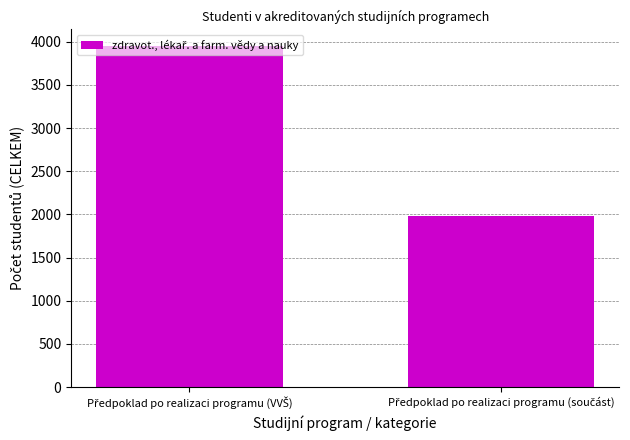

Are the bars horizontal?

No